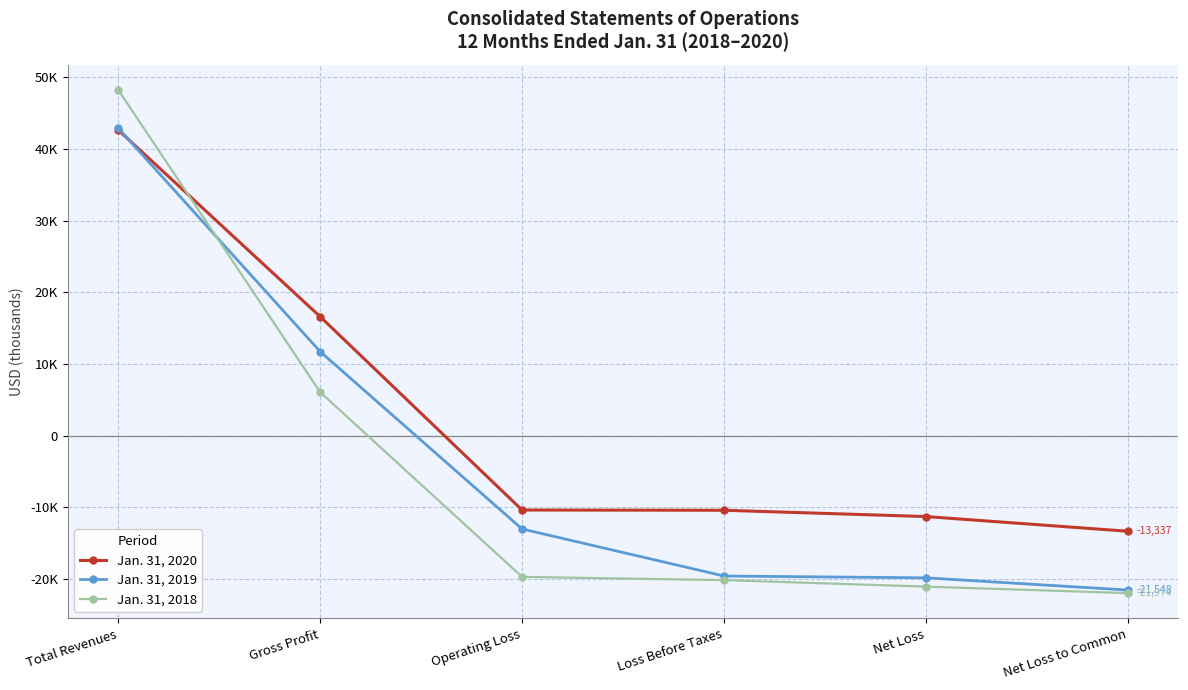

What is the label of the 5th point from the right?

Gross Profit